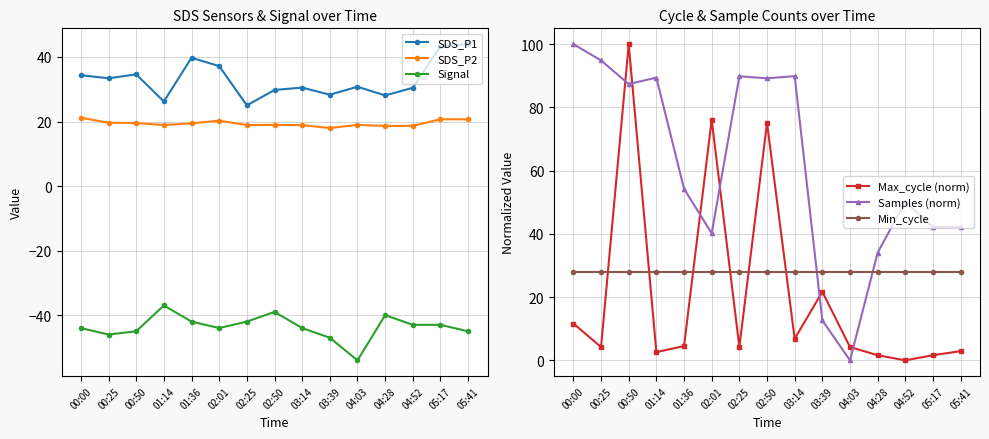

What are all the series names shown in the legend?

SDS_P1, SDS_P2, Signal, Max_cycle (norm), Samples (norm), Min_cycle